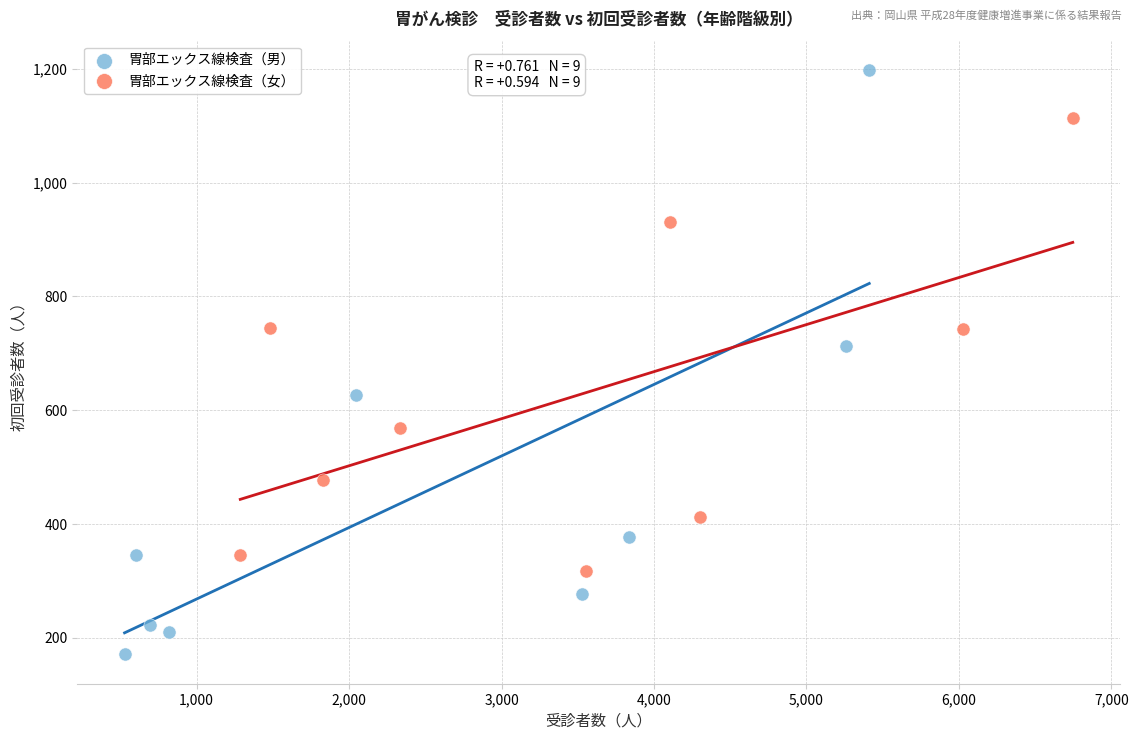

Which series has the largest Y range (max minus min)?

胃部エックス線検査（男）